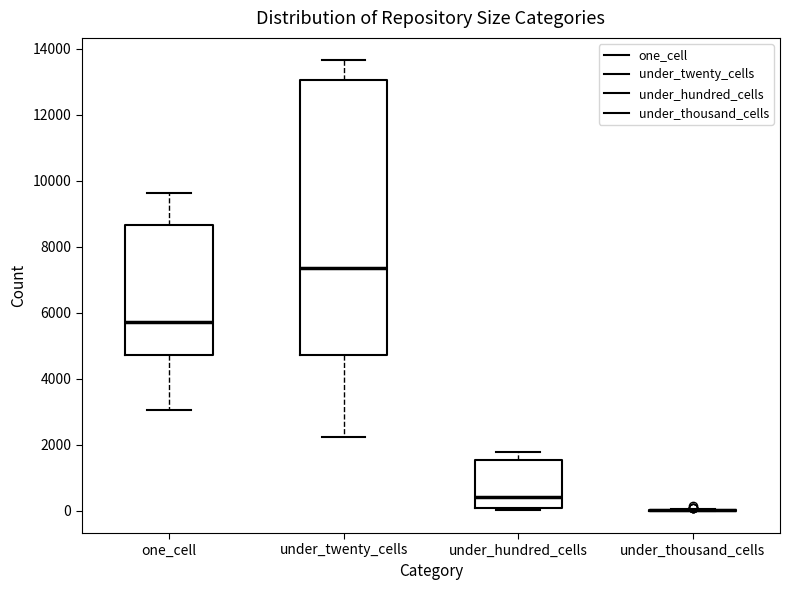

Where is the lower edge of the box for under_hundred_cells on the y-axis? The values are not printed on the chart, so give them approximately, as read against the axis.

0